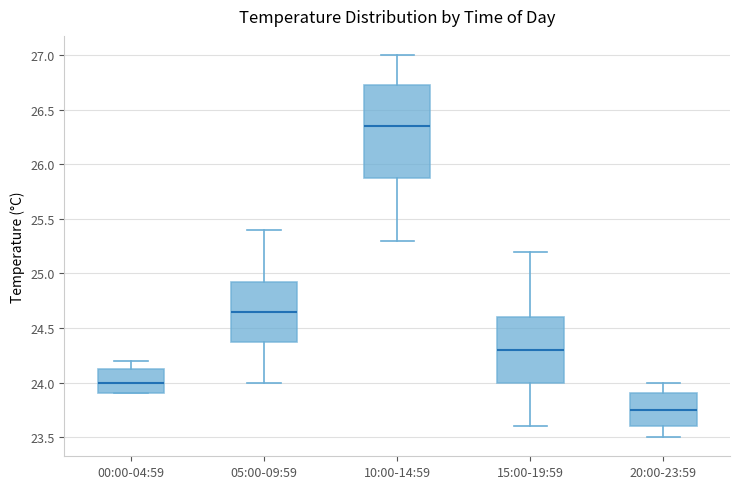

Where does the median line of the box for 20:00-23:59 sit on the y-axis? The values are not printed on the chart, so give them approximately, as read against the axis.

23.75